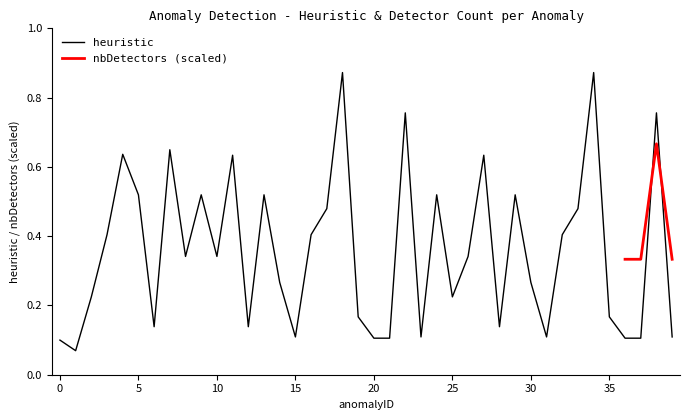

True or false: the data has more than 2 interior local peaks.

True